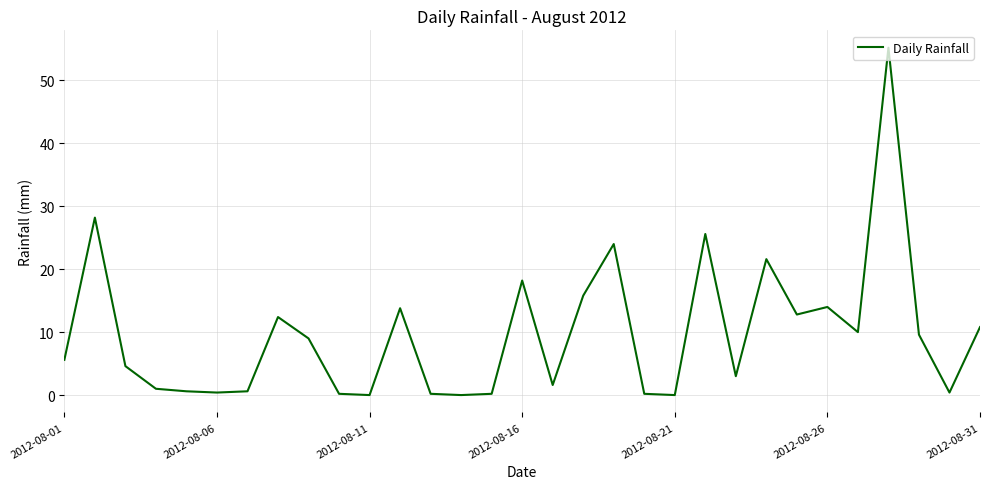

How many lines are shown in the chart?

1